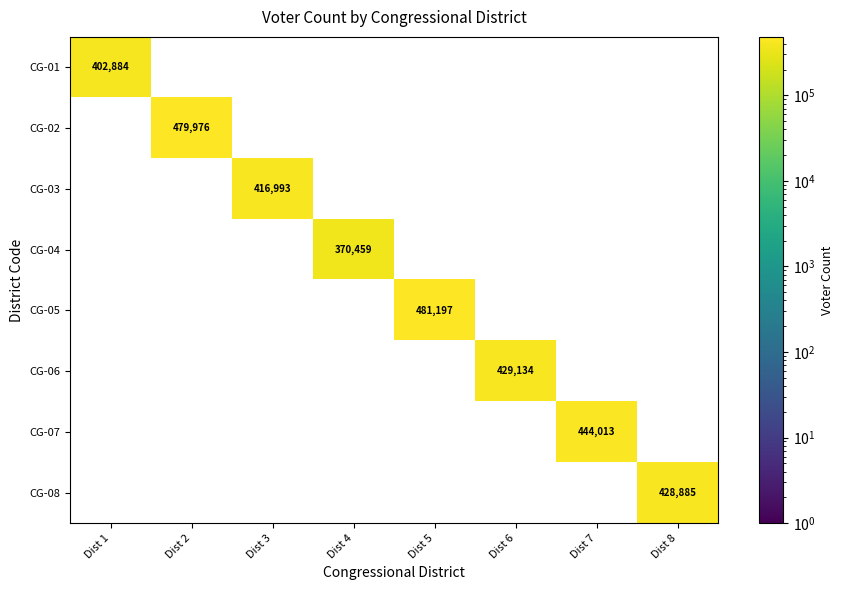

Between Dist 6 and Dist 5, which is larger?

Dist 5